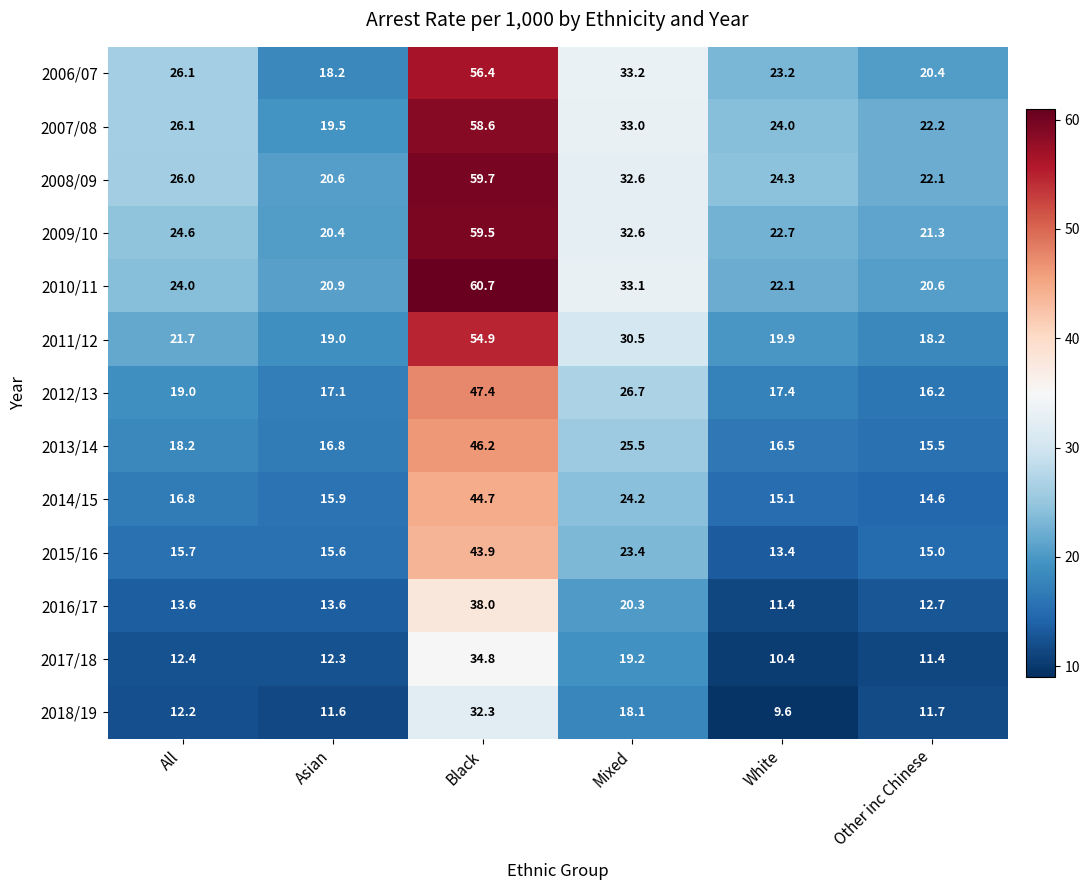

At which category does the chart reach its peak across all series?

Black